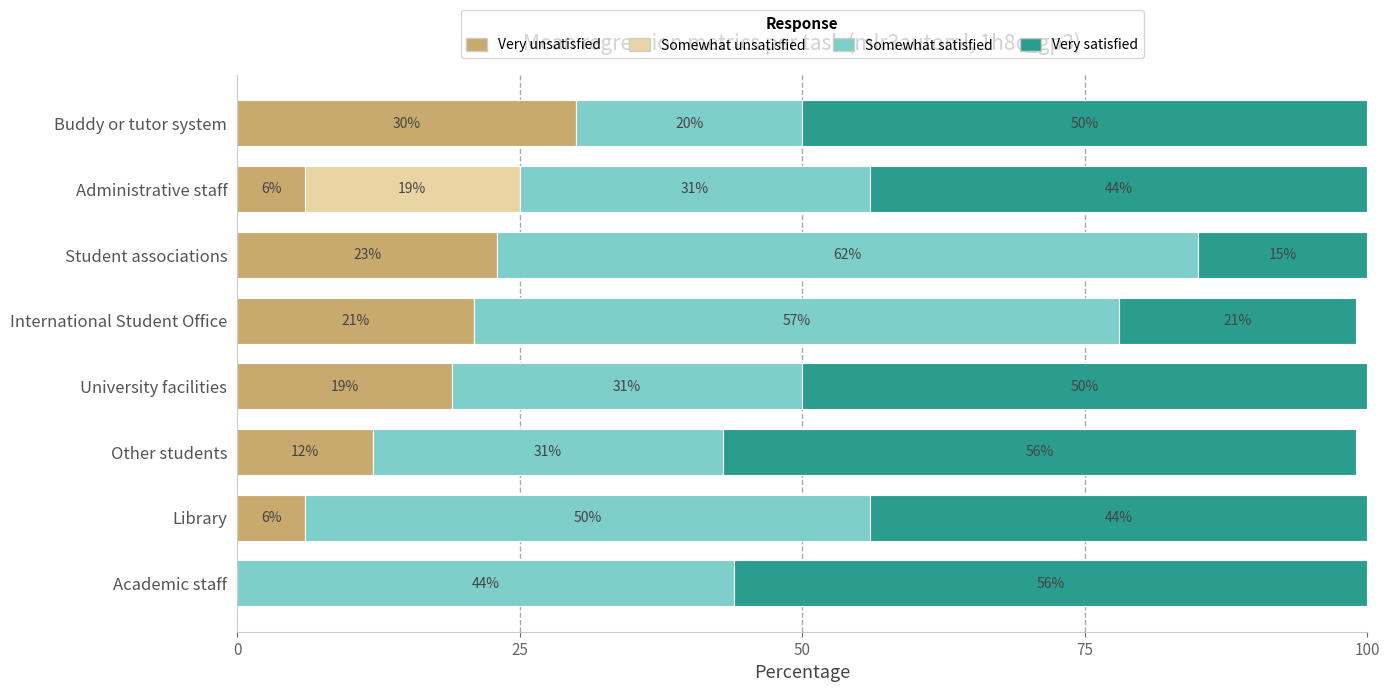

What is the approximate value of Very unsatisfied at International Student Office, to the nearest 5?

20